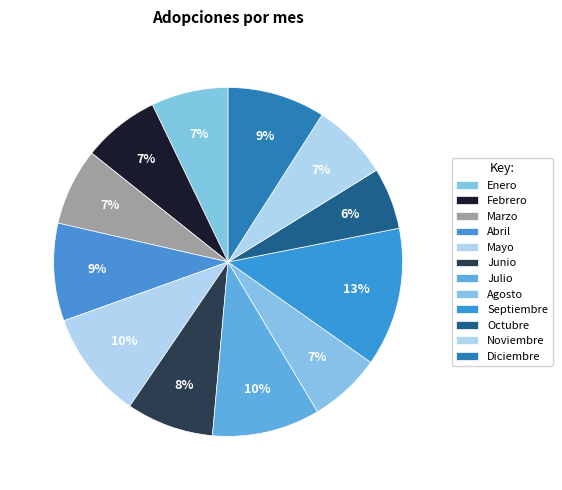

To the nearest percent, what portion does Septiembre represent?

13%